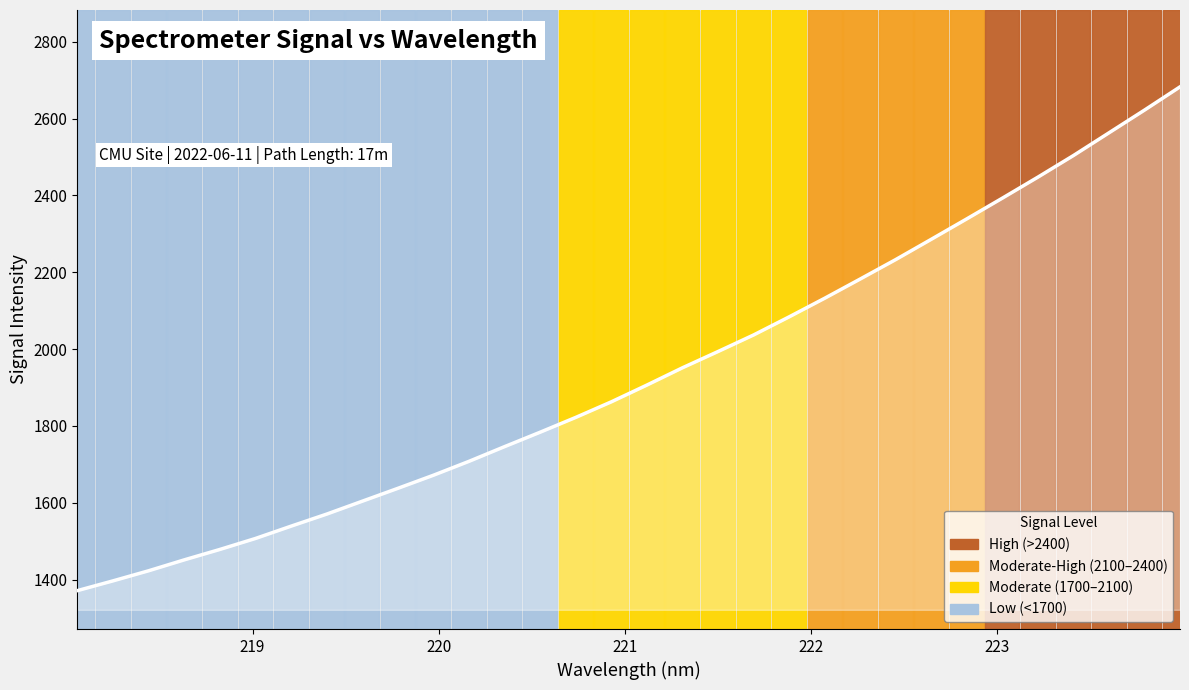

What is the maximum value shown in the chart?

2682.5